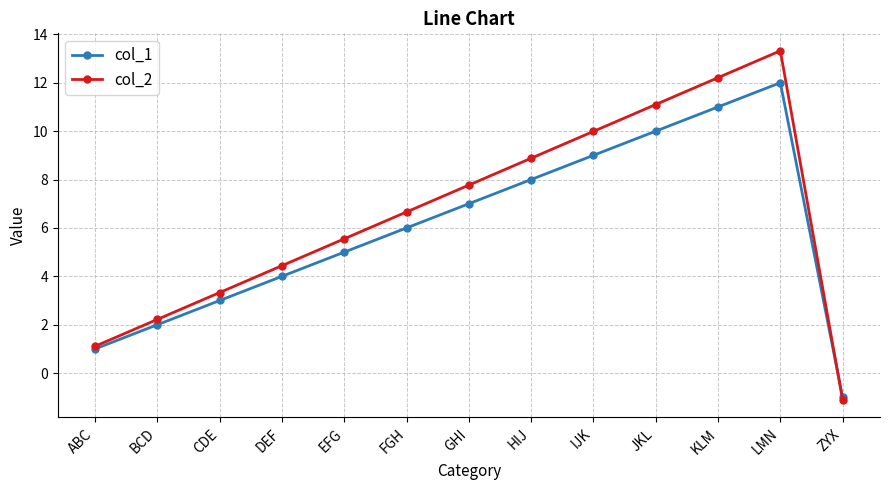

Rank the categories by col_1 value from lowest to highest.

ZYX, ABC, BCD, CDE, DEF, EFG, FGH, GHI, HIJ, IJK, JKL, KLM, LMN